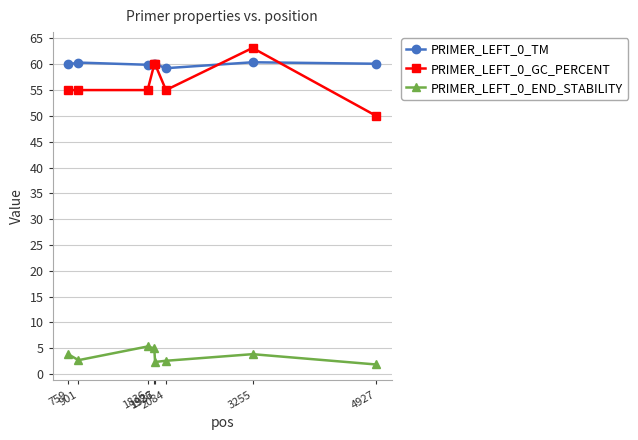

What is the minimum value shown in the chart?

1.9